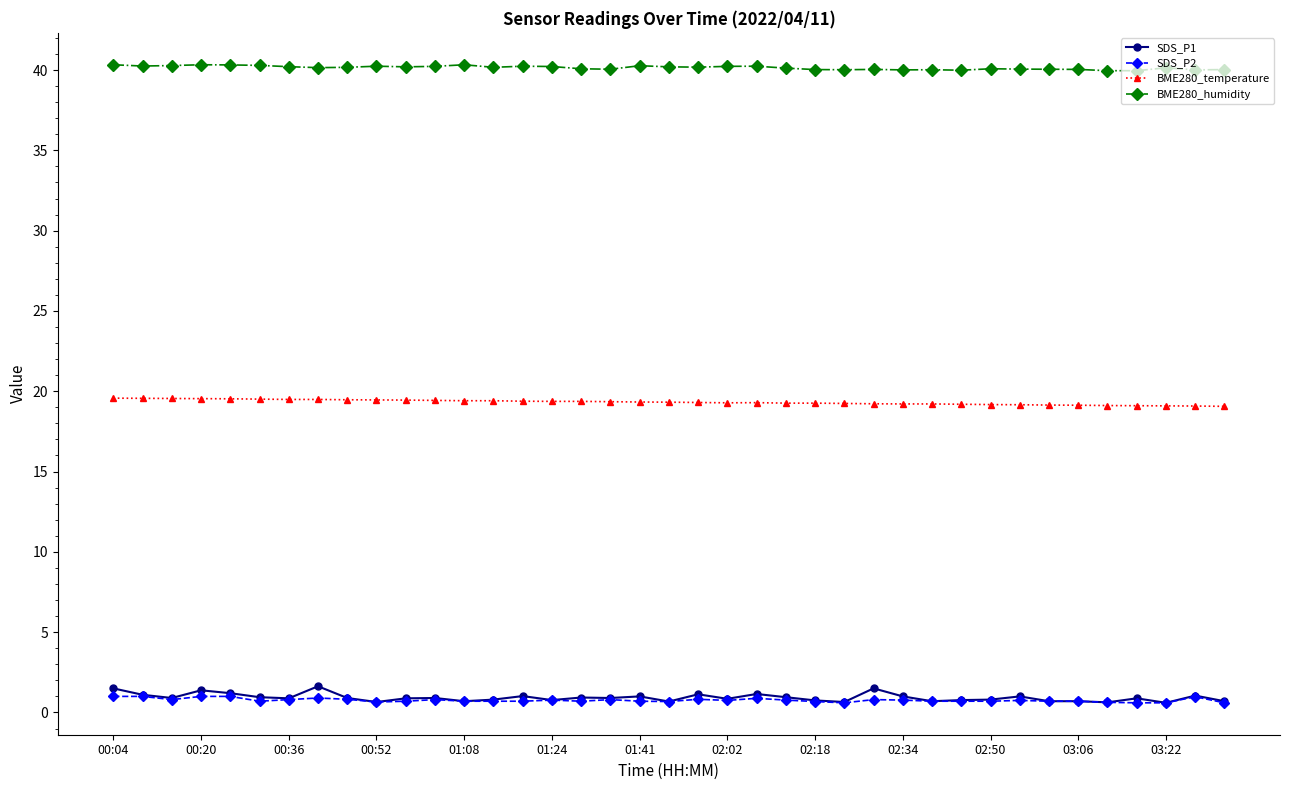

List the series in order of their peak value, lowest first.

SDS_P2, SDS_P1, BME280_temperature, BME280_humidity